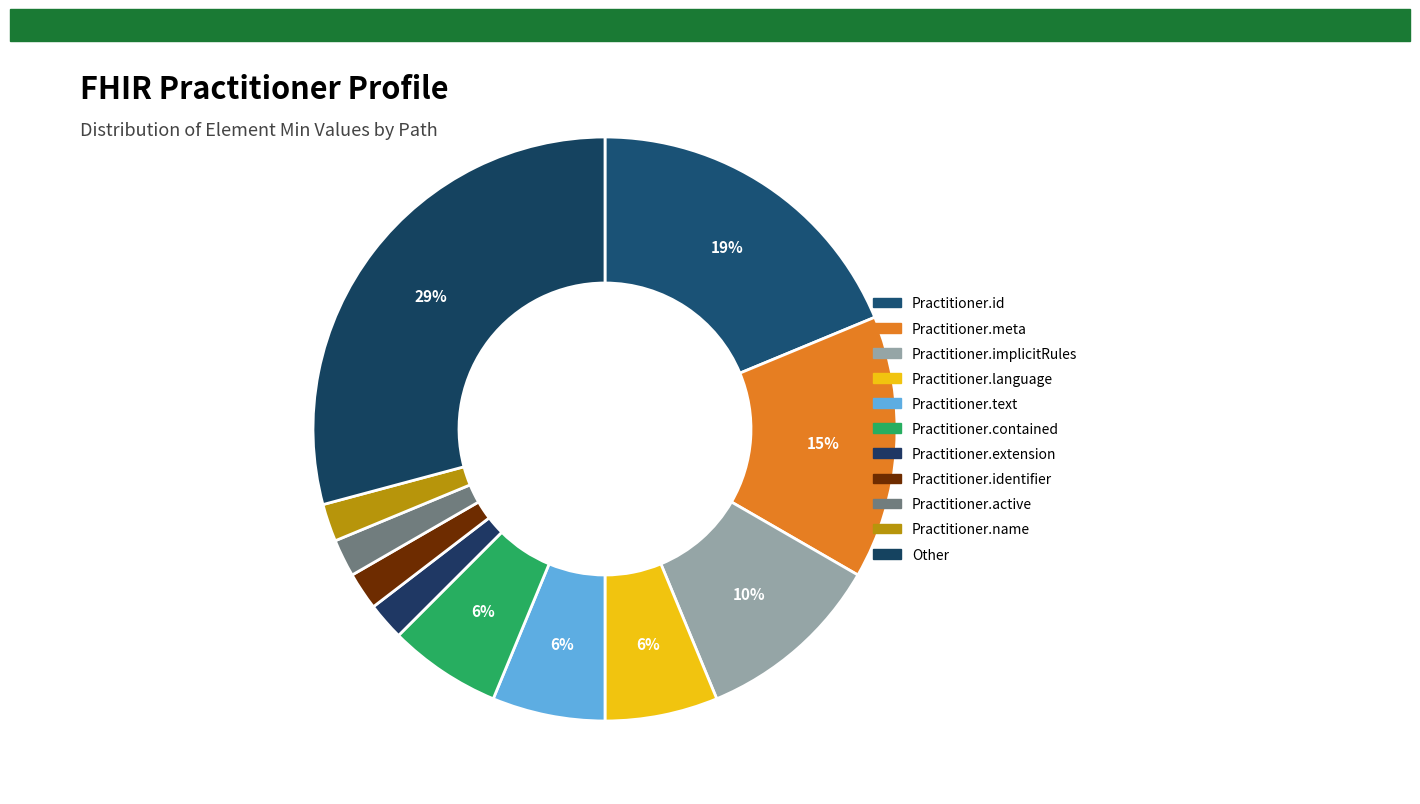

Which slice is the smallest?

Practitioner.extension